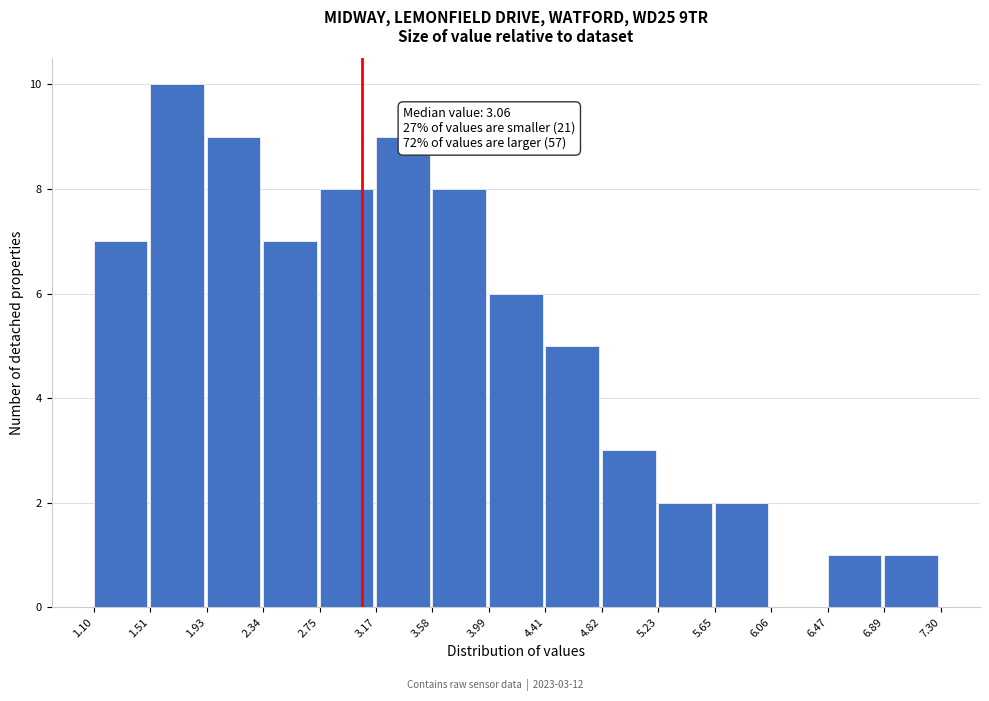

Over which range of the x-axis is the bar tallest?

1.51 to 1.93